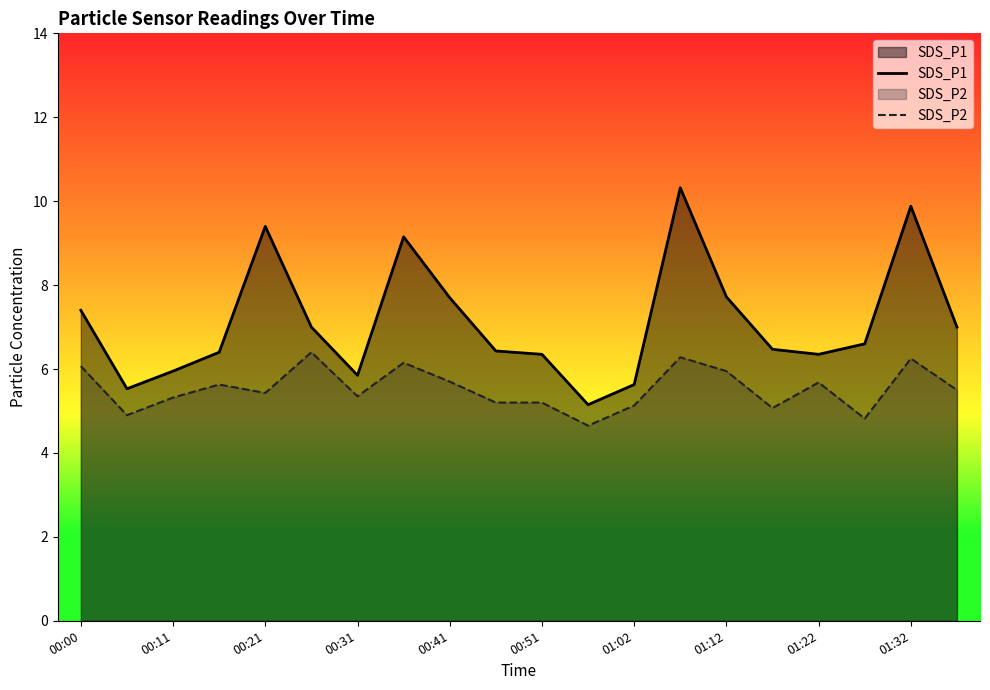

What is the smallest value displayed?

4.7